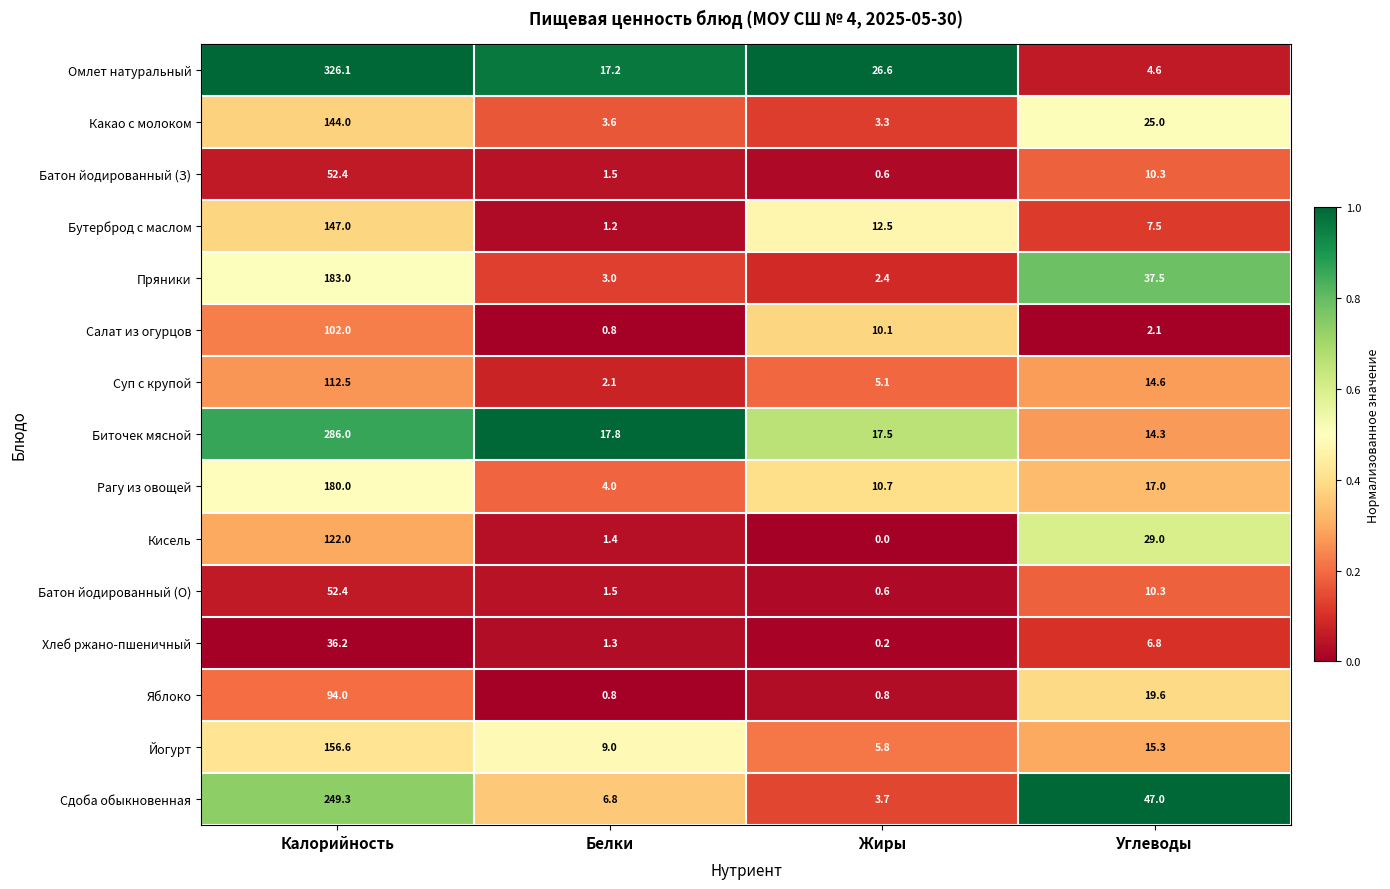

What is the total value across all series at Углеводы?

260.9